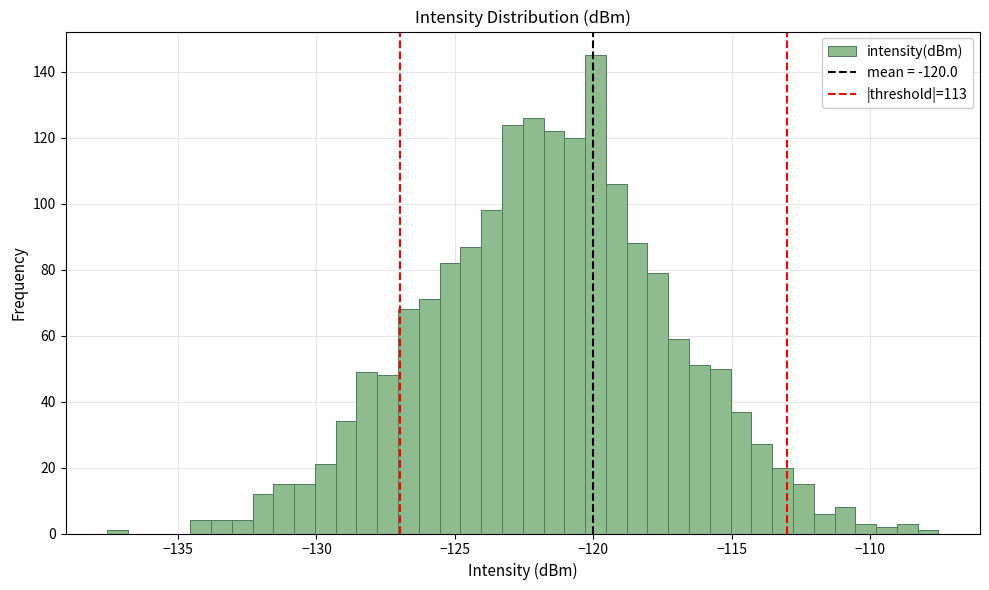

Read against the x-axis, roughly where is the centre of the tallest bar?

-120.0